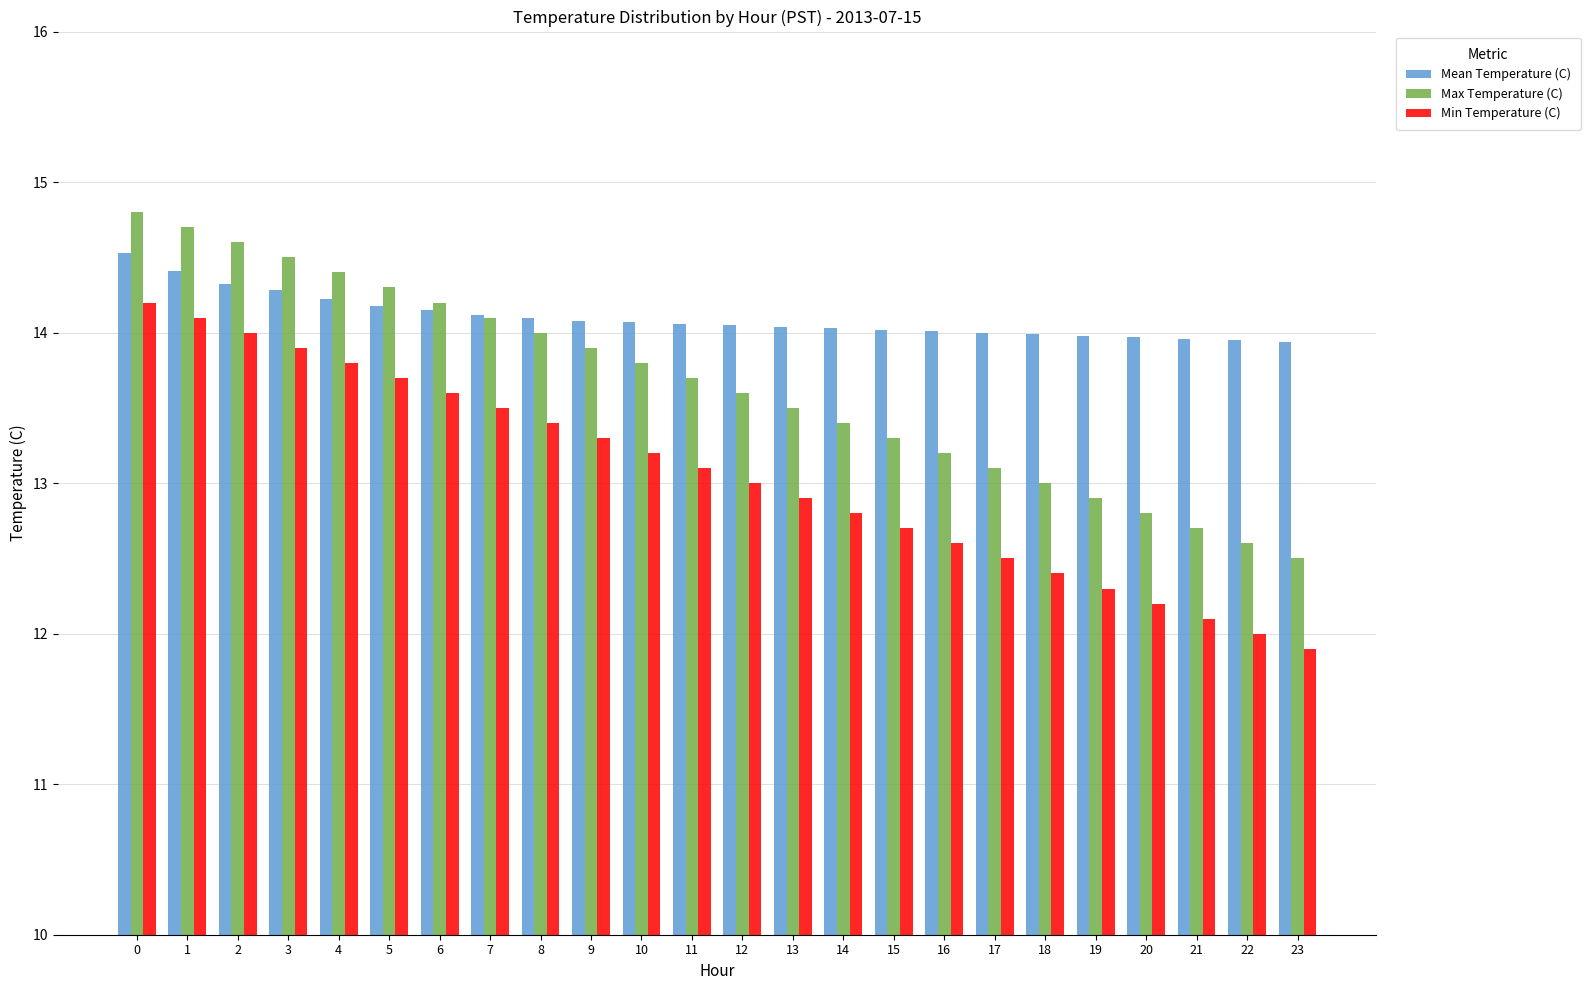

At how many categories does at least one series exceed 12?

24